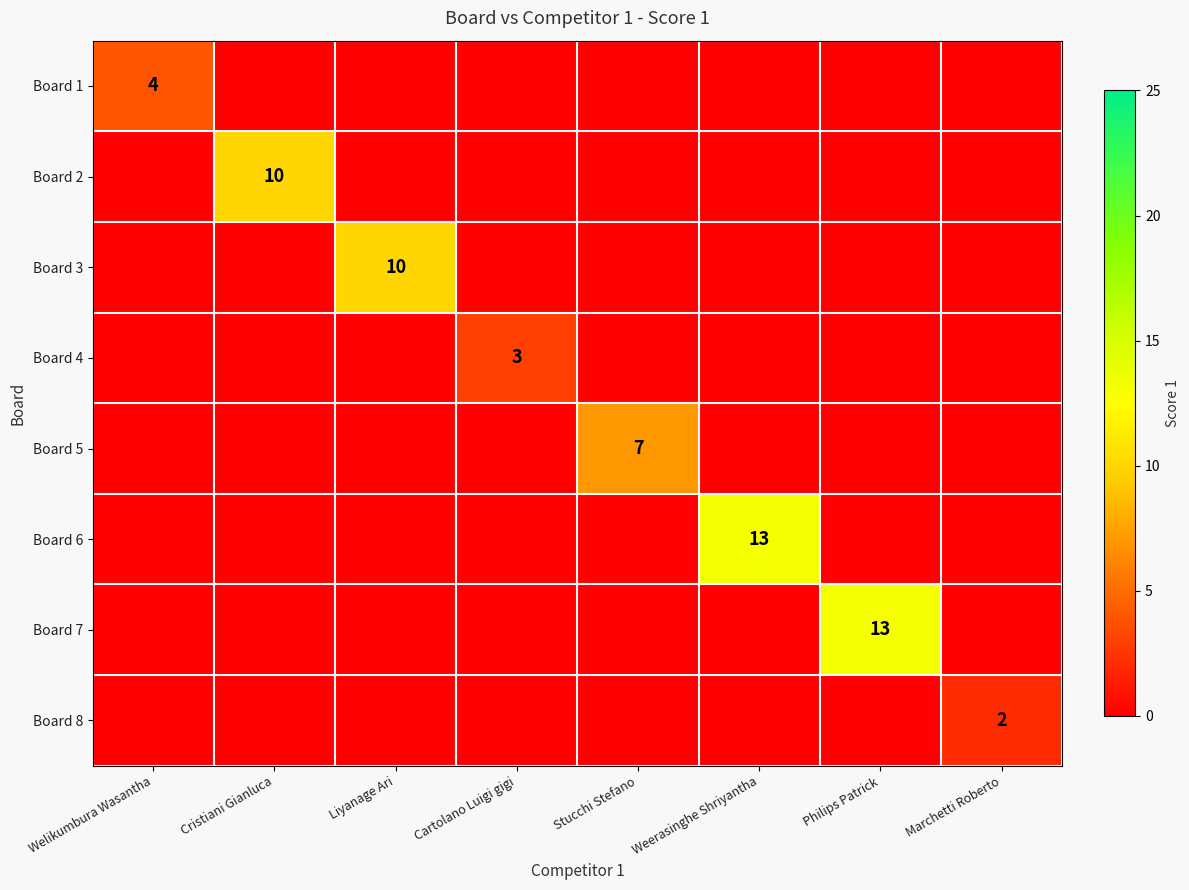

What is the spread (max minus min) of values at Cartolano Luigi gigi?

3